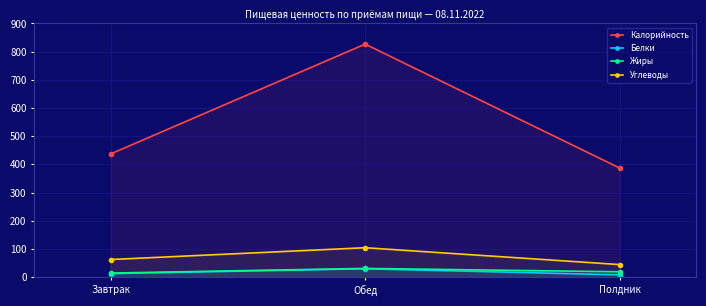

What are all the series names shown in the legend?

Калорийность, Белки, Жиры, Углеводы